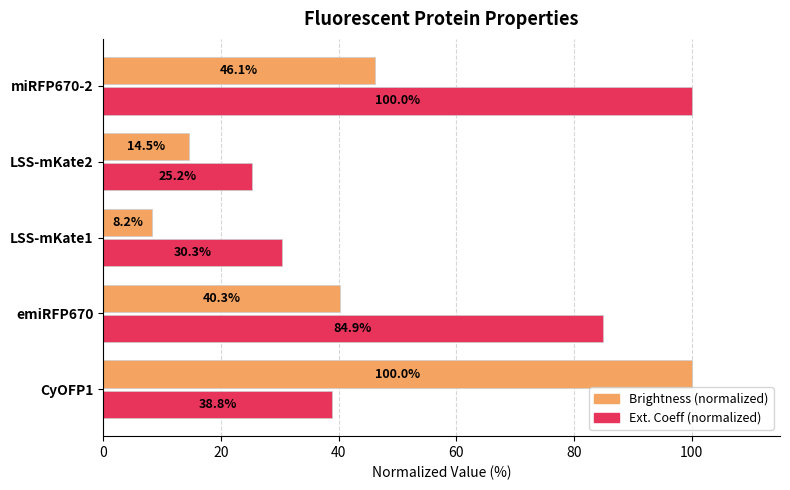

What is the total value across all series at LSS-mKate1?

38.5